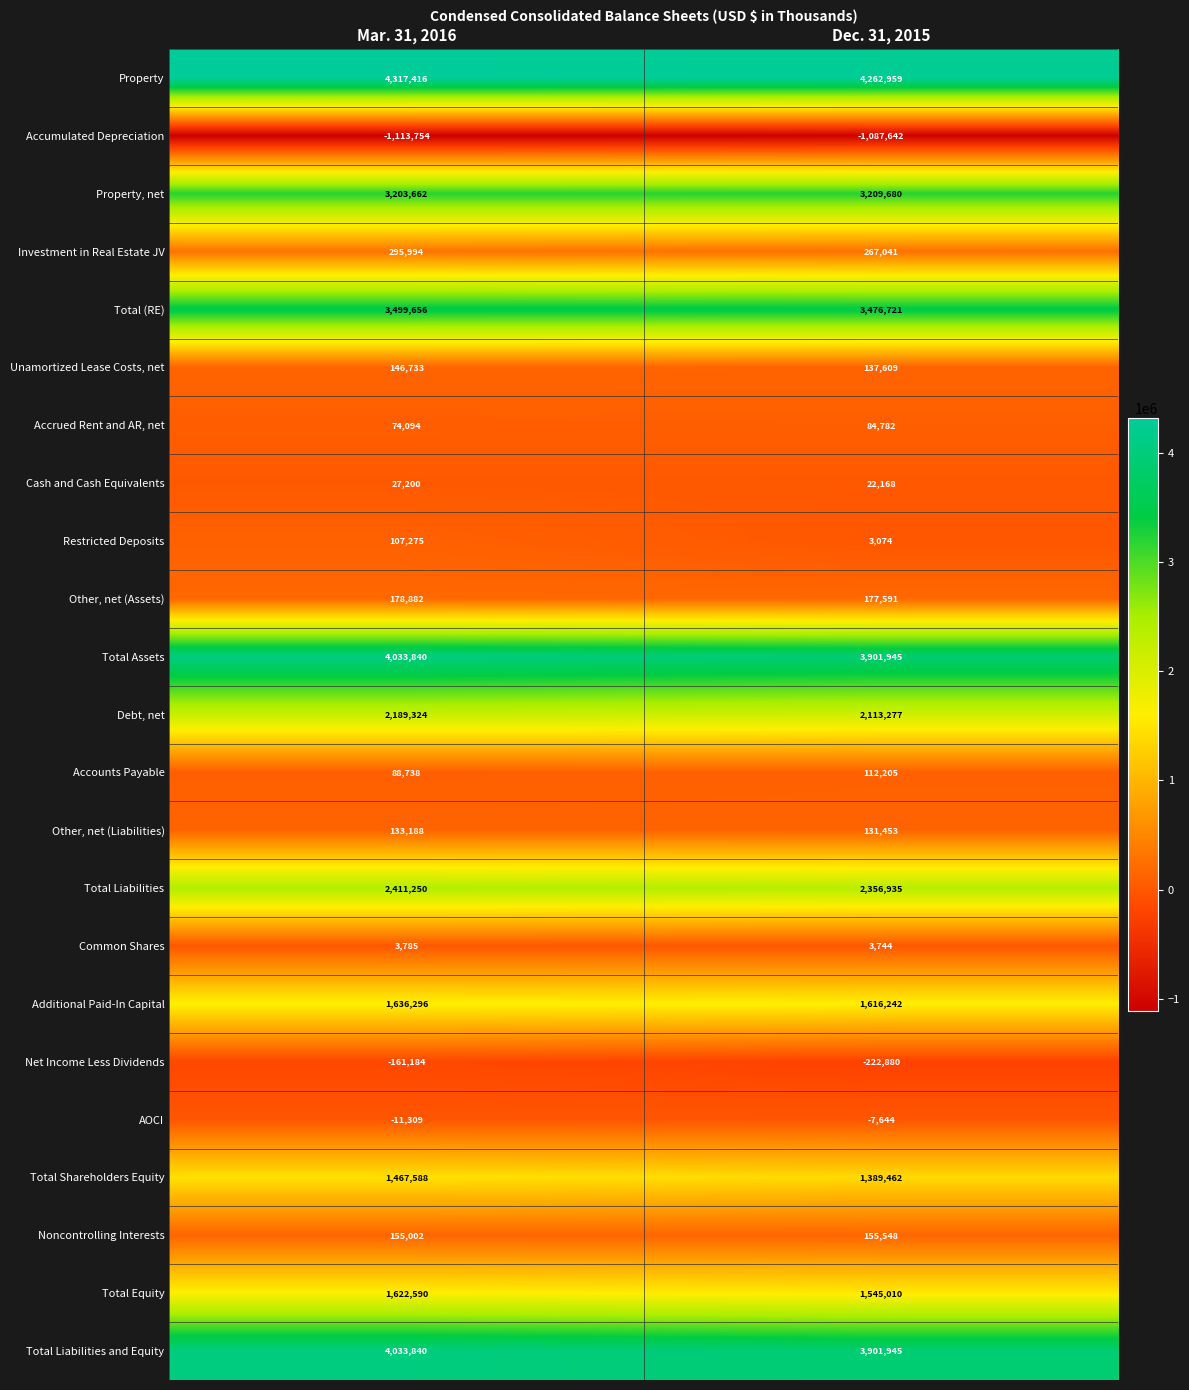

What is the sum of all Total Assets values?

7935785